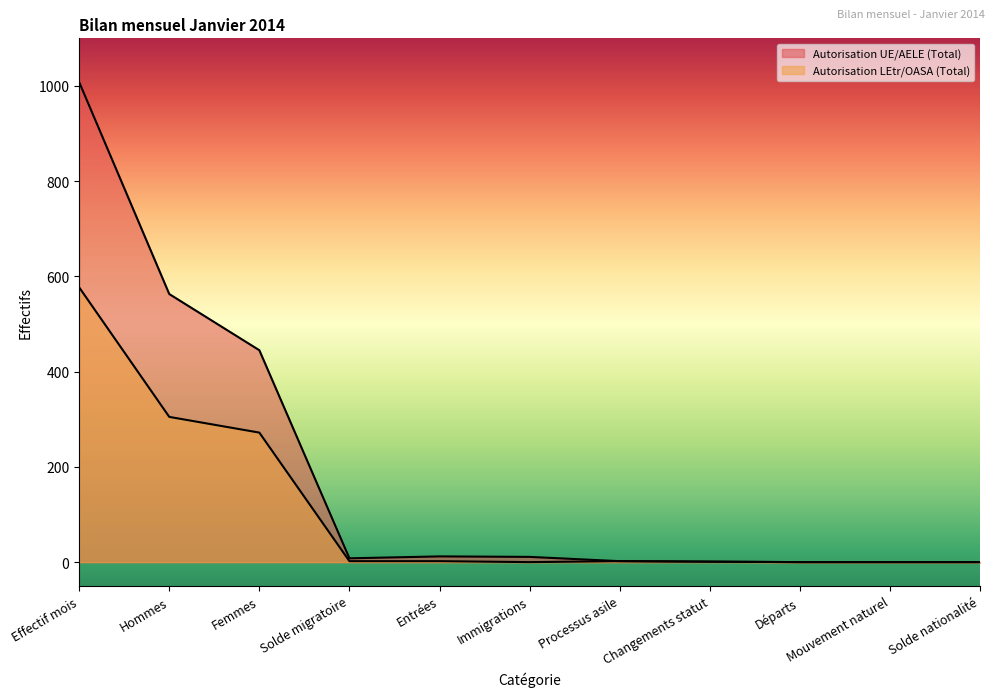

True or false: Autorisation LEtr/OASA (Total) has a value of -400 at Solde nationalité.

False